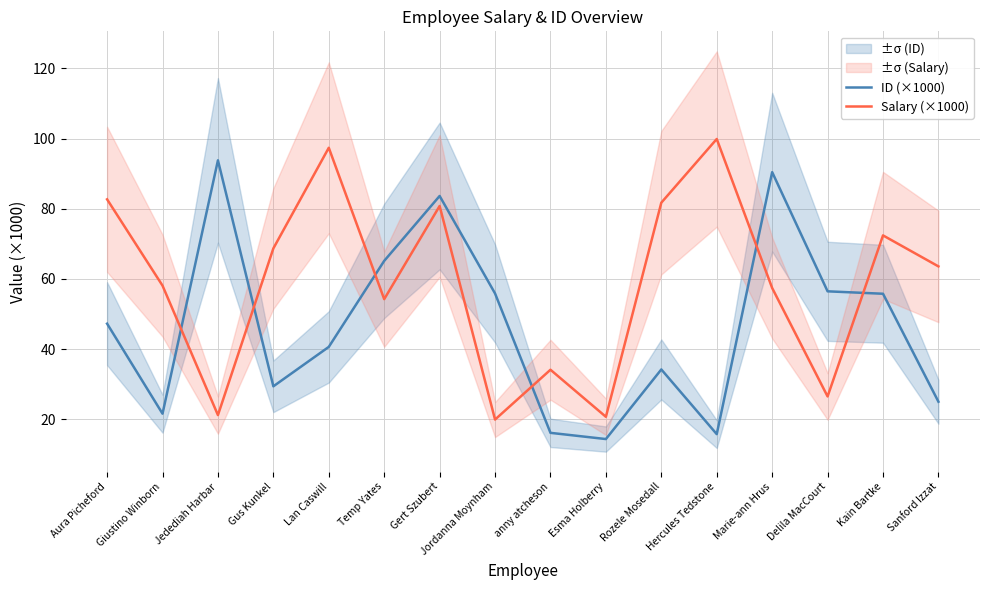

Where is ID (×1000) nearest to the value 54?

Kain Bartke